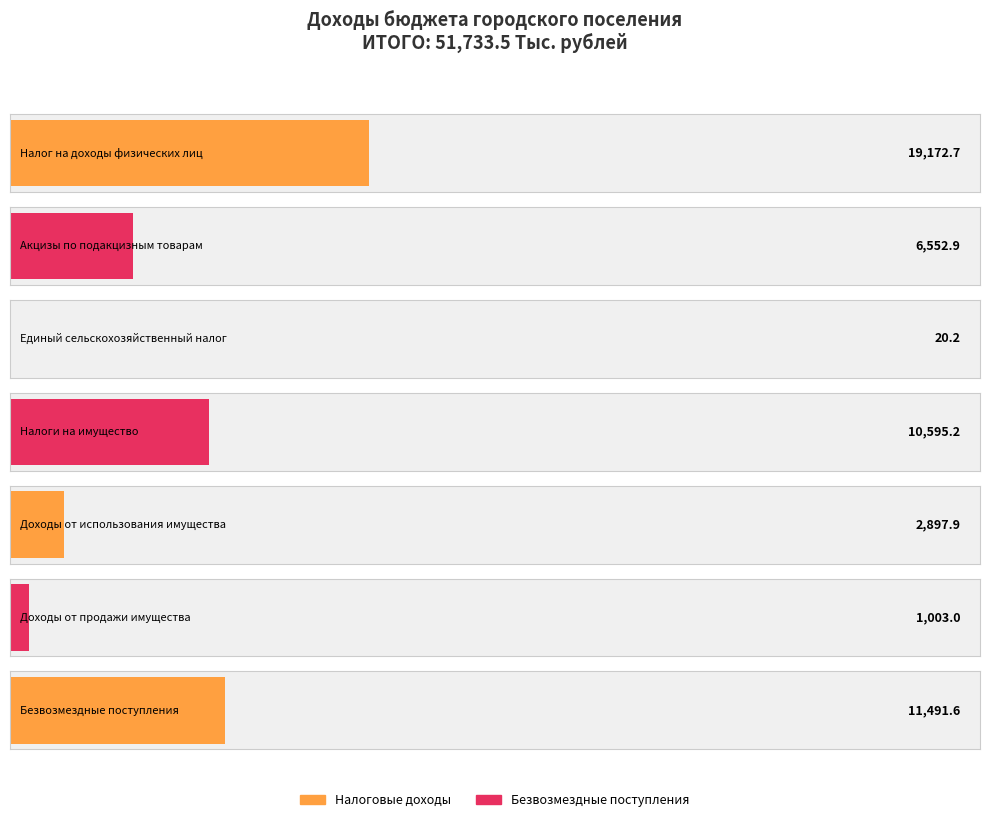

At which label is the value closest to 9596?

Налоги на имущество